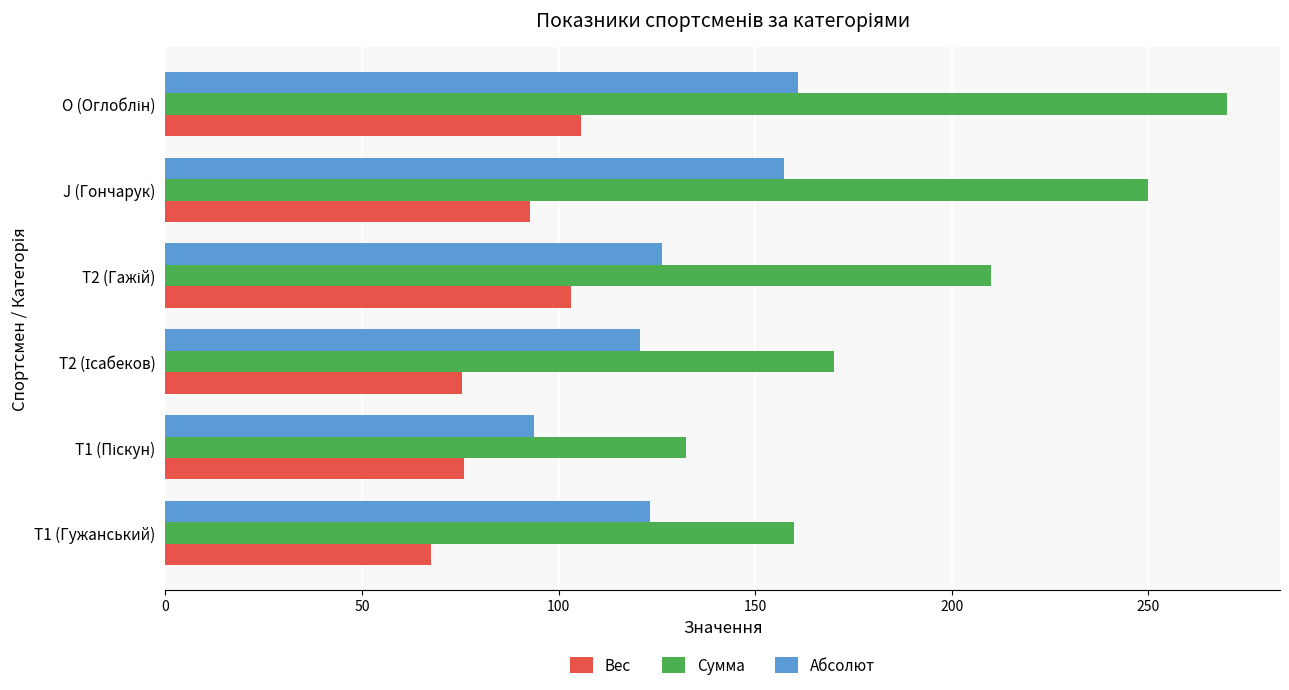

The Сумма series shows 250.0 at J (Гончарук). True or false?

True